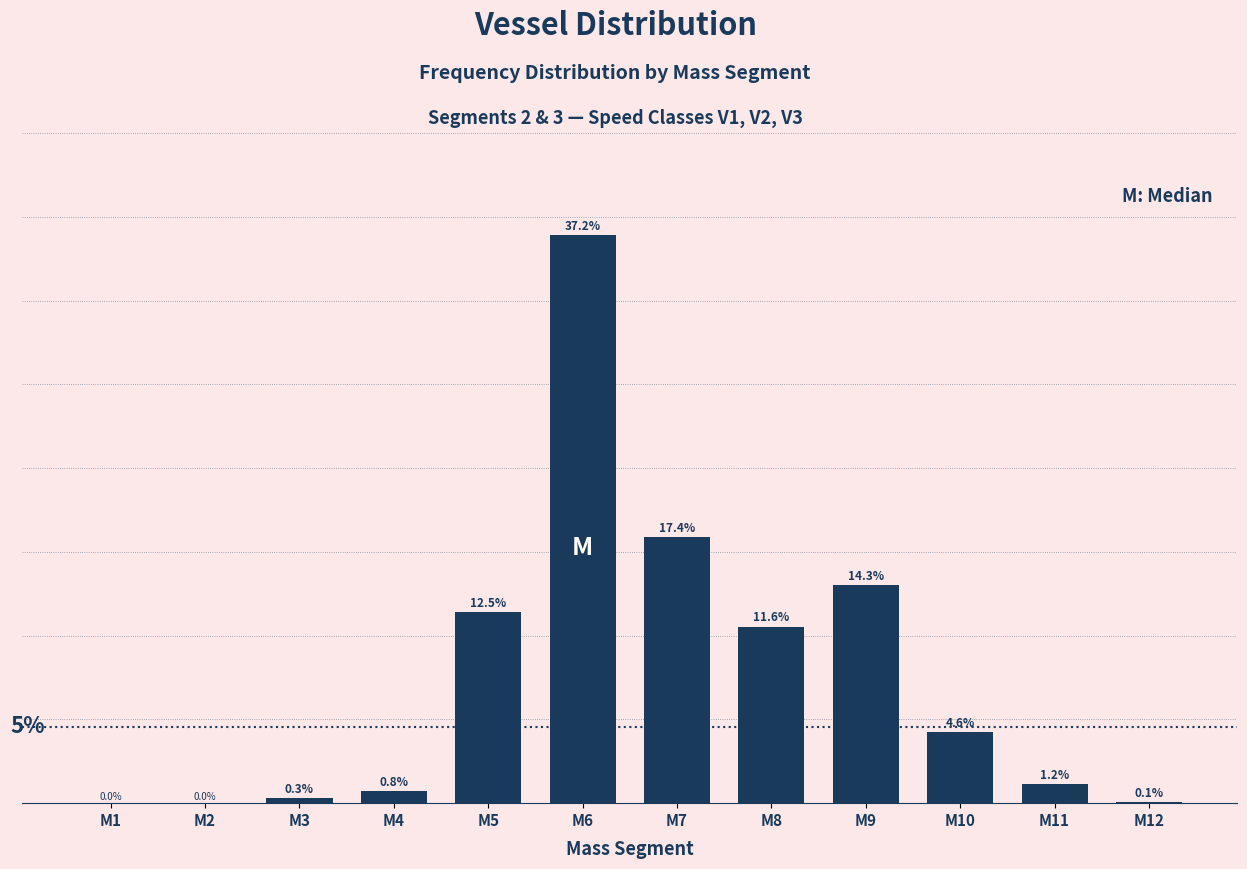

Where does the data first go above 4?

M5